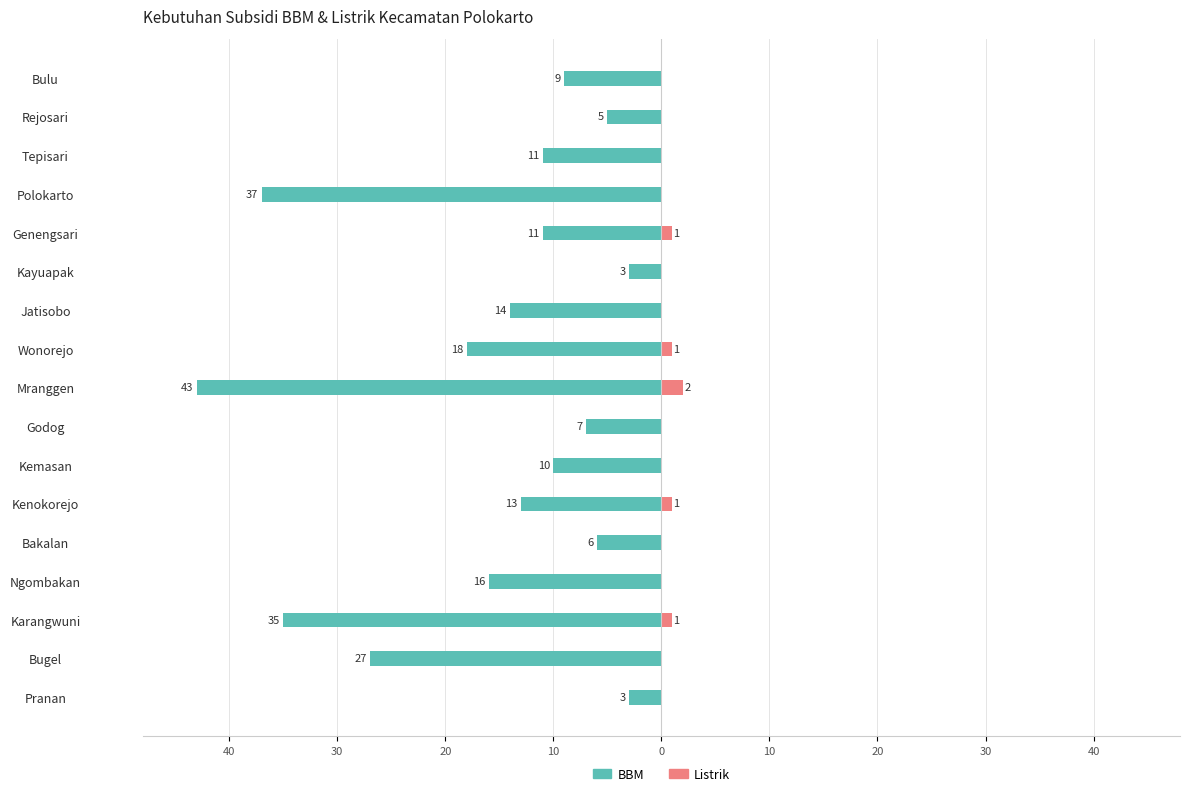

True or false: Listrik has a value of 0 at Kemasan.

True